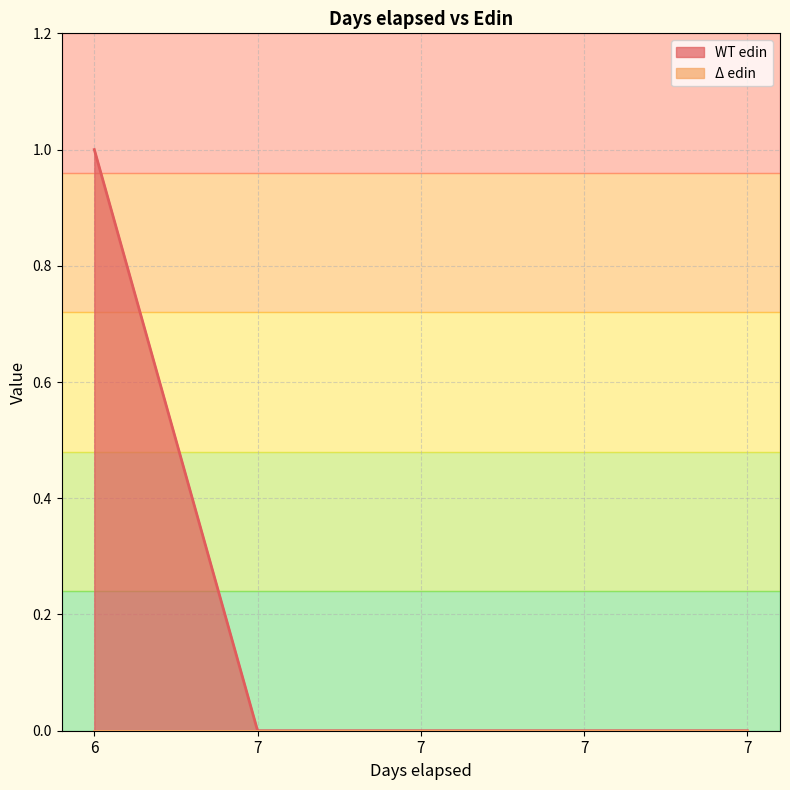

Where is the data nearest to the value 0?

7